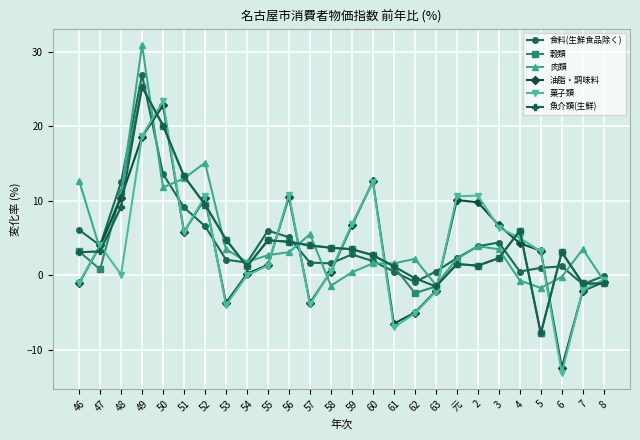

What is the minimum value shown in the chart?

-13.1